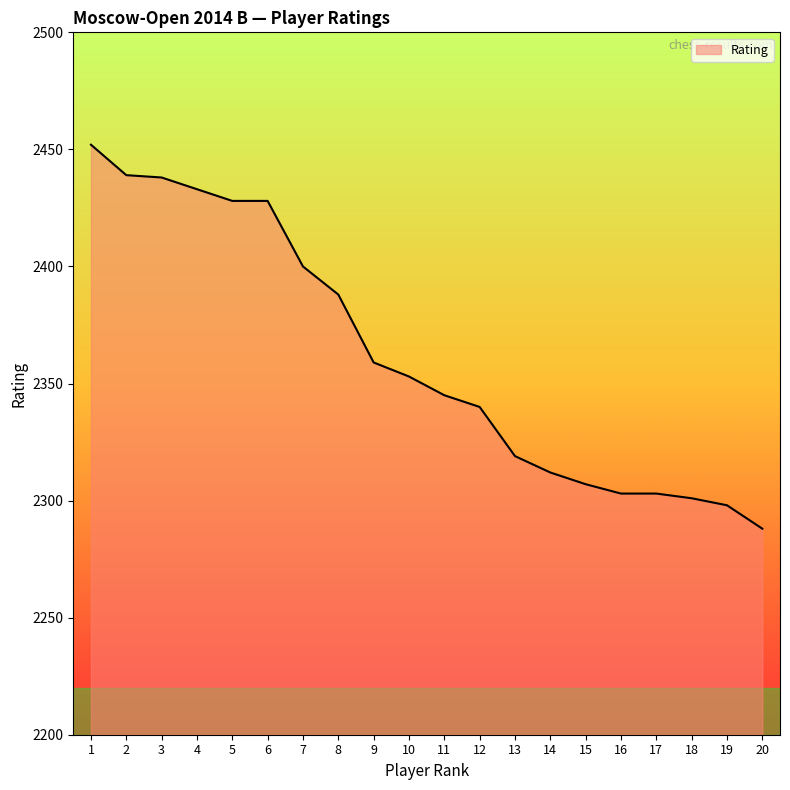

The chart shows a value of 2312 at 14. True or false?

True